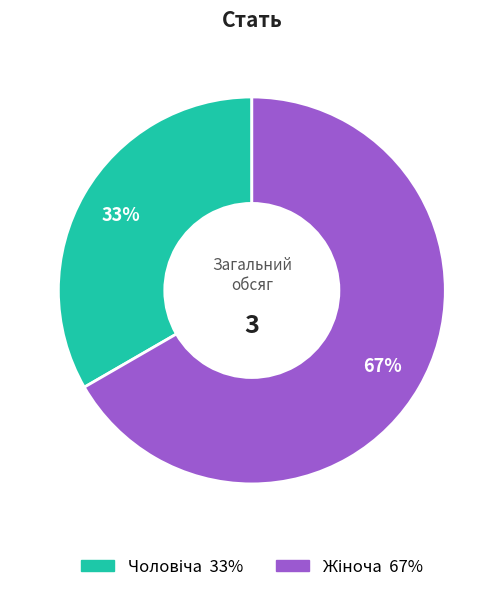

To the nearest percent, what is the average slice percentage?

50%